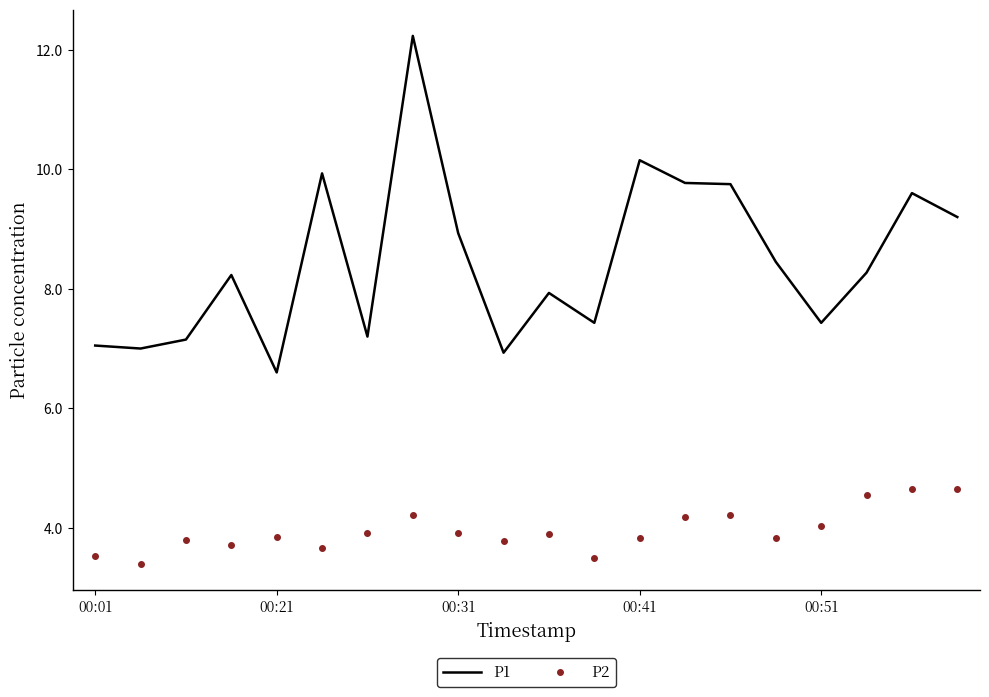

What is the greatest value displayed?

12.2